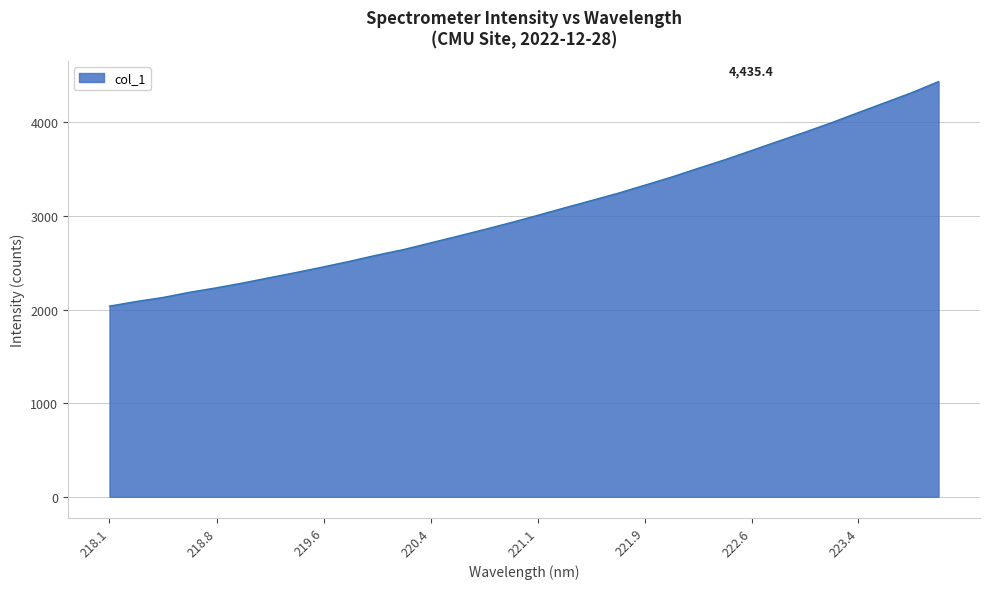

Does the chart have visible grid lines?

Yes